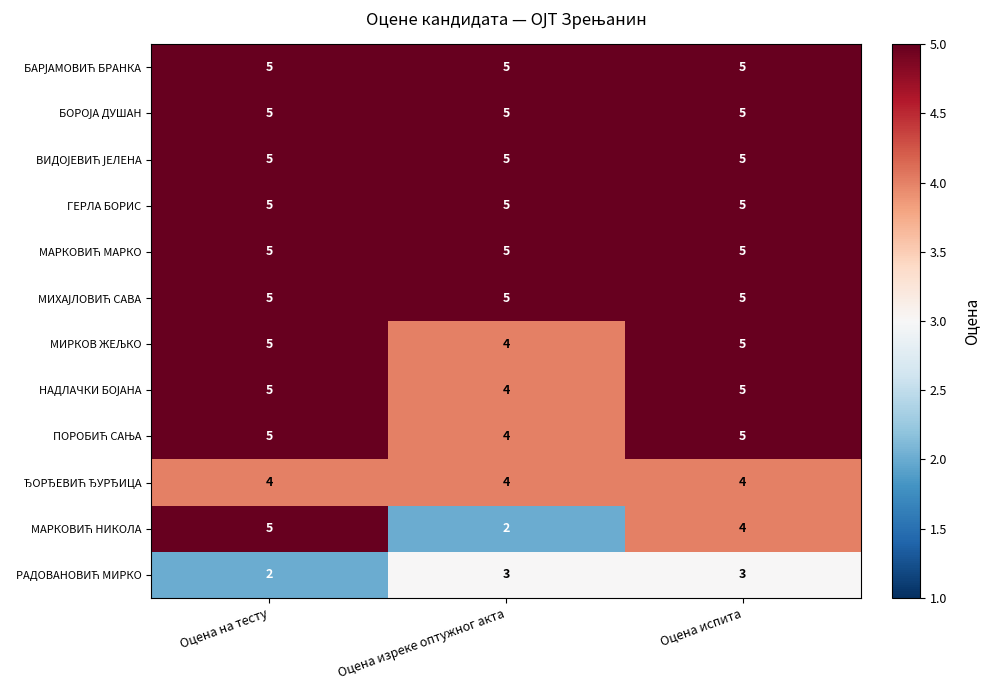

What is the total value across all series at Оцена испита?

56